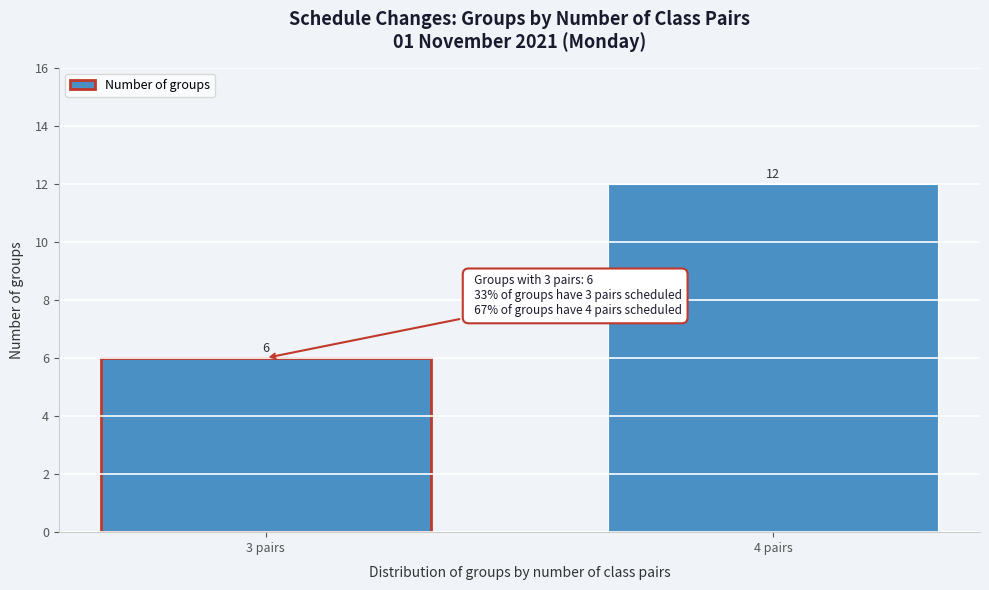

Reading left to right, what are all the values shown in this chart?

6	12